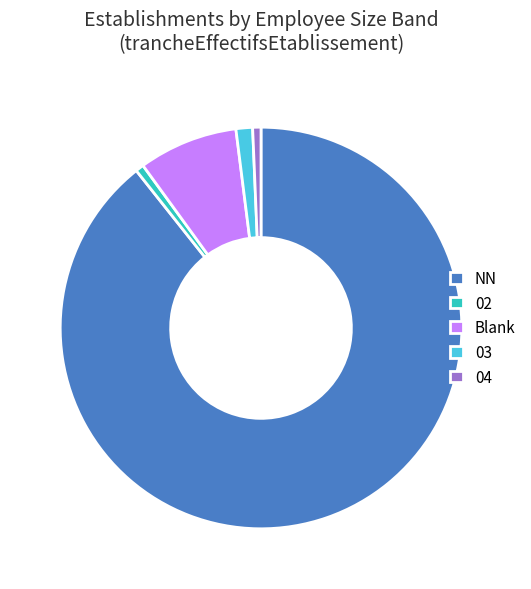

Is the sum of 02 and NN greater than half?

Yes